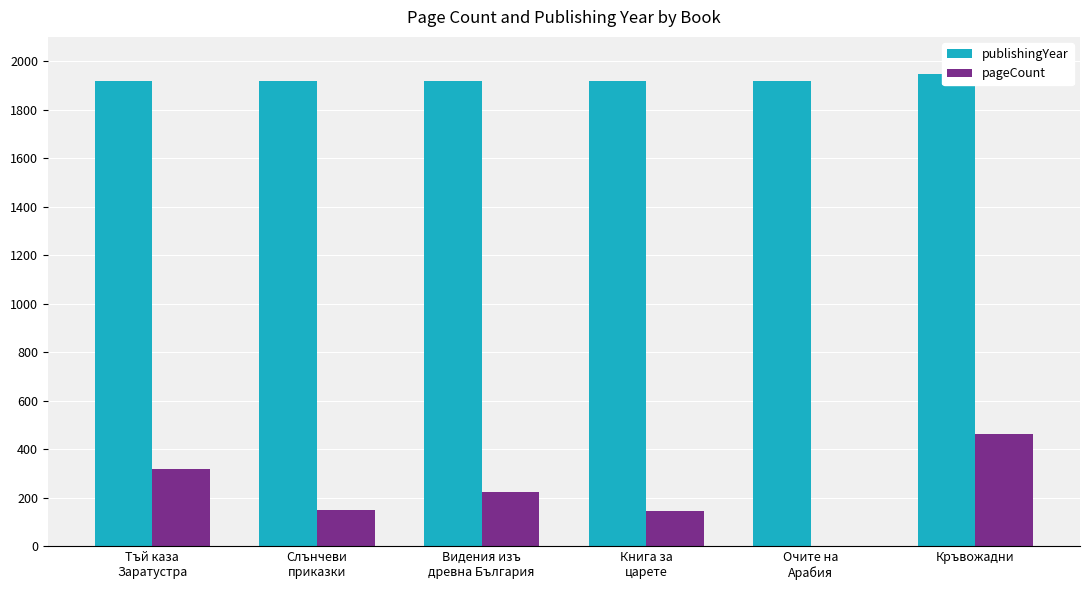

How many groups of bars are there?

6